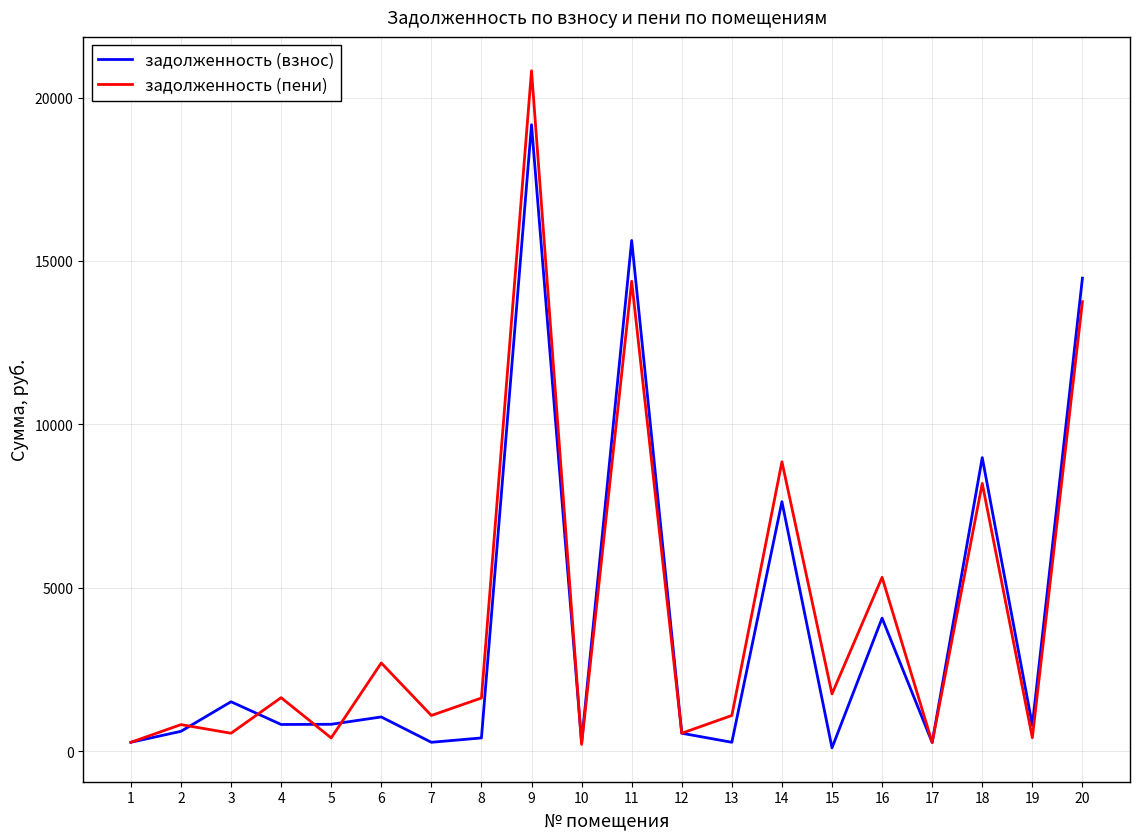

Rank the series at 7 from highest to lowest value.

задолженность (пени), задолженность (взнос)